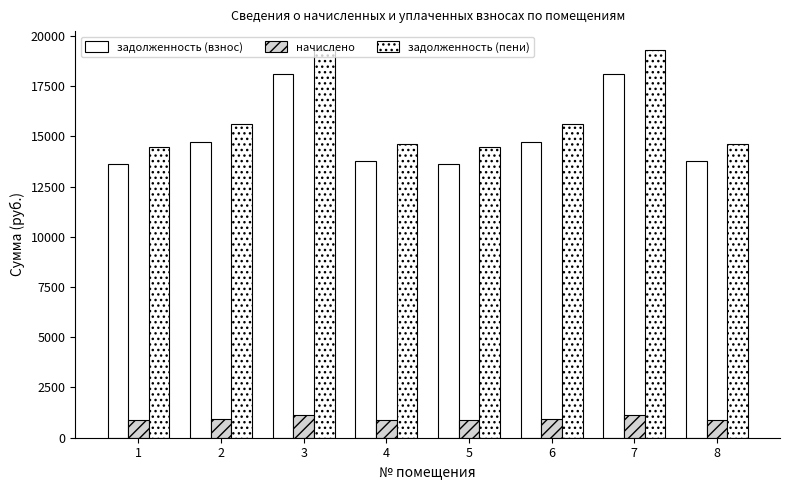

How many series are shown in this chart?

3